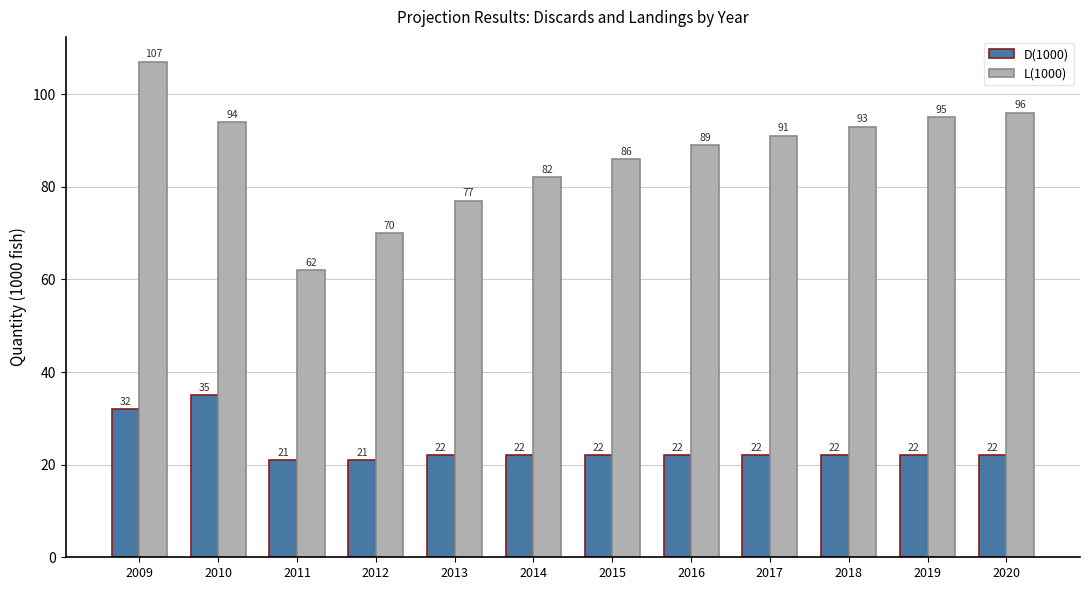

Is the value of D(1000) at 2014 greater than the value of L(1000) at 2009?

No